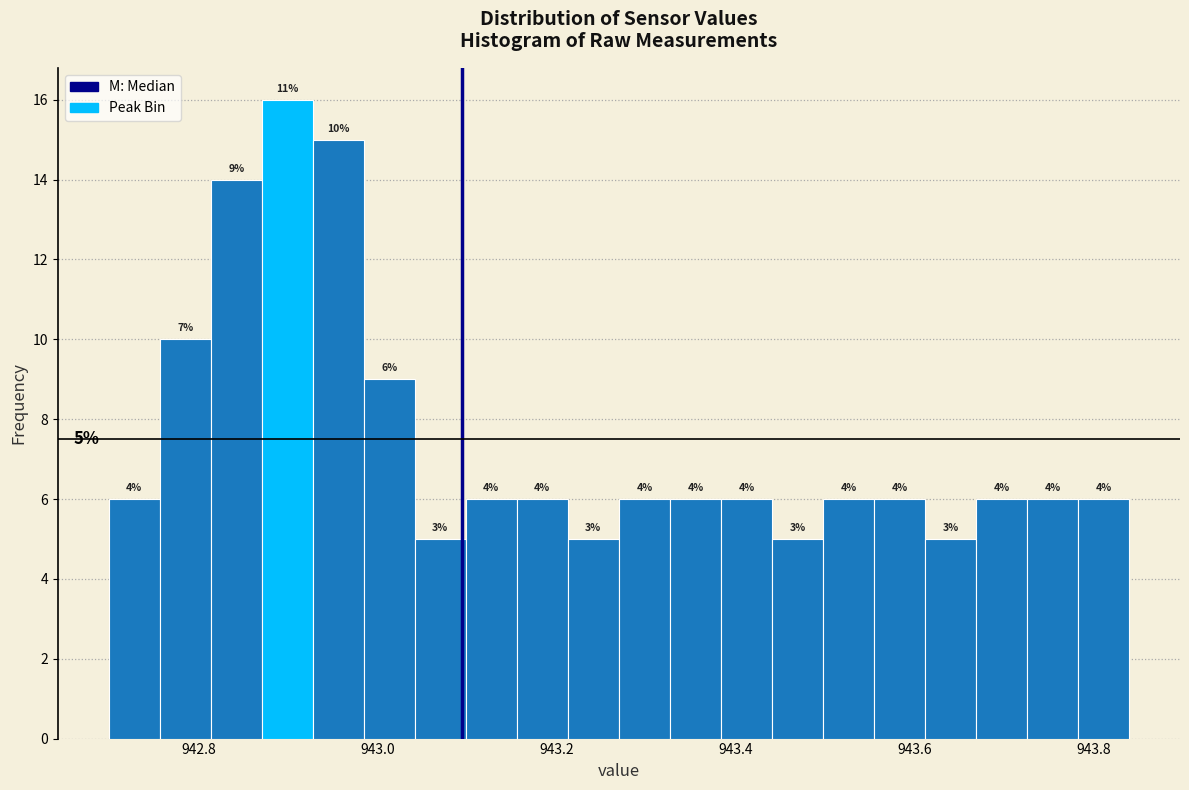

Read against the x-axis, roughly where is the centre of the tallest bar?

942.90